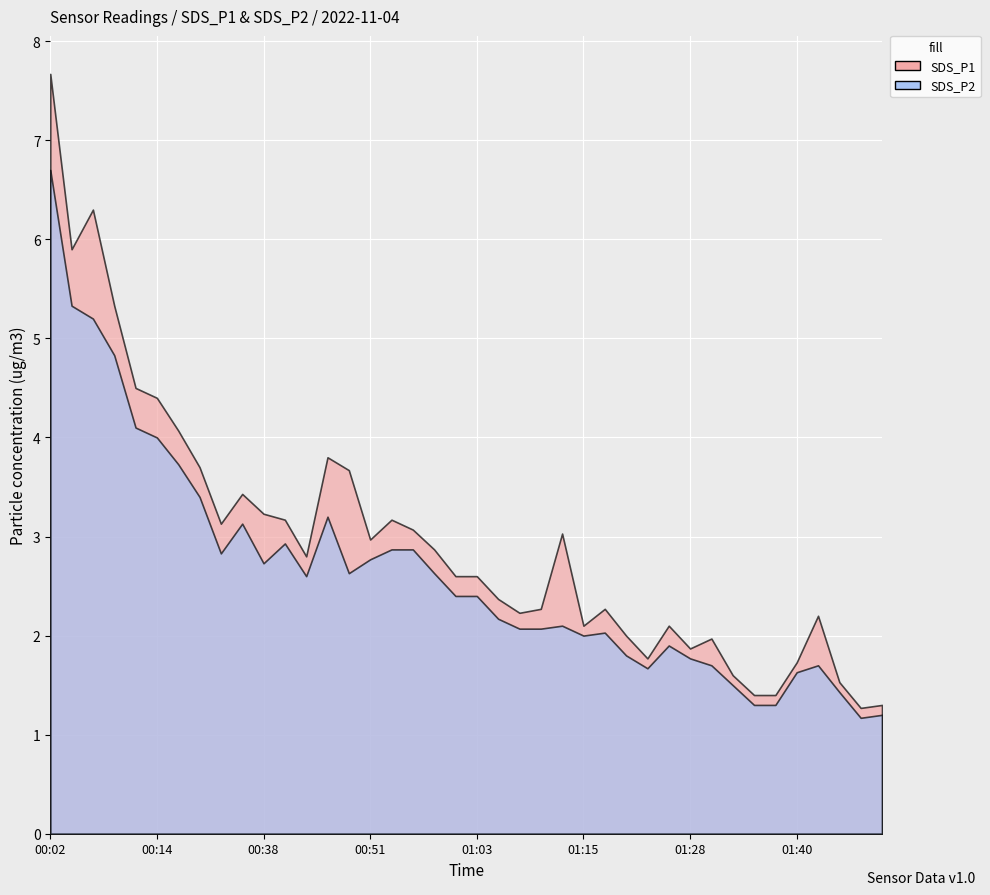

At which label does SDS_P1 first exceed 2?

00:02